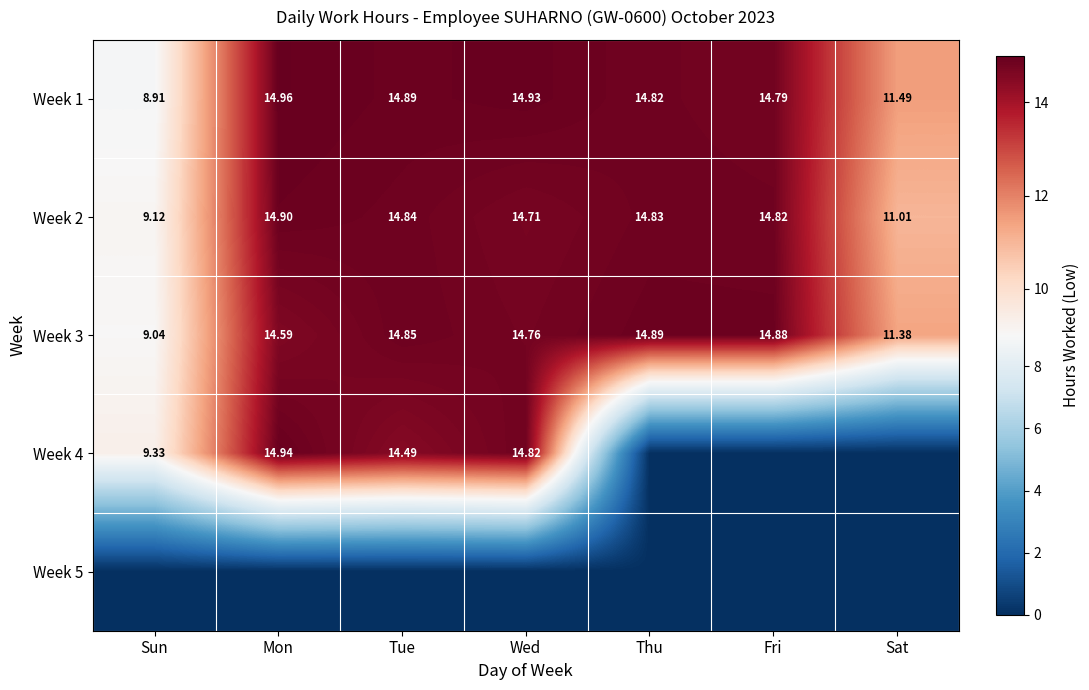

At how many categories does at least one series exceed 5?

7